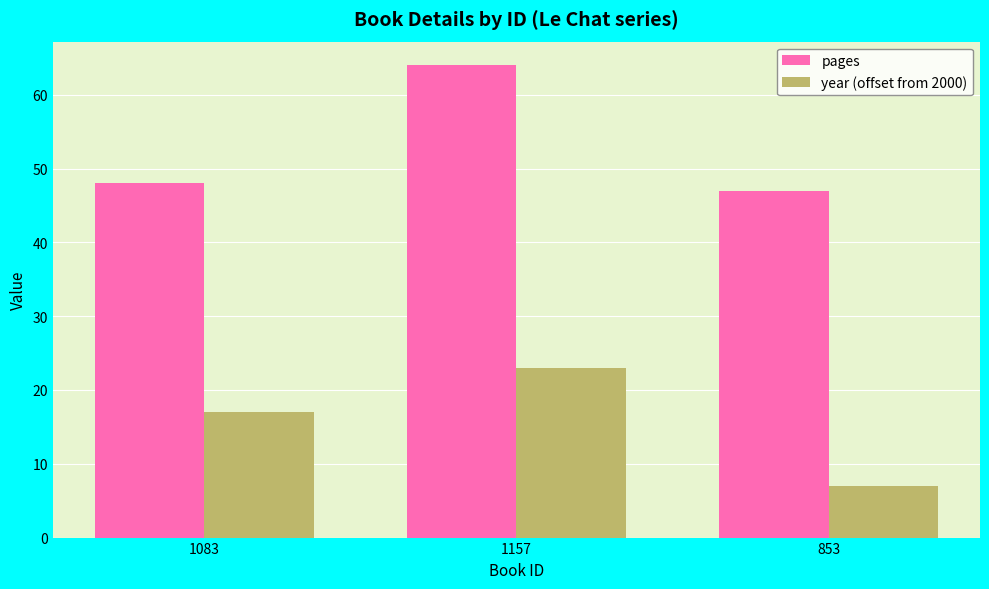

What position from the left is 1157?

2